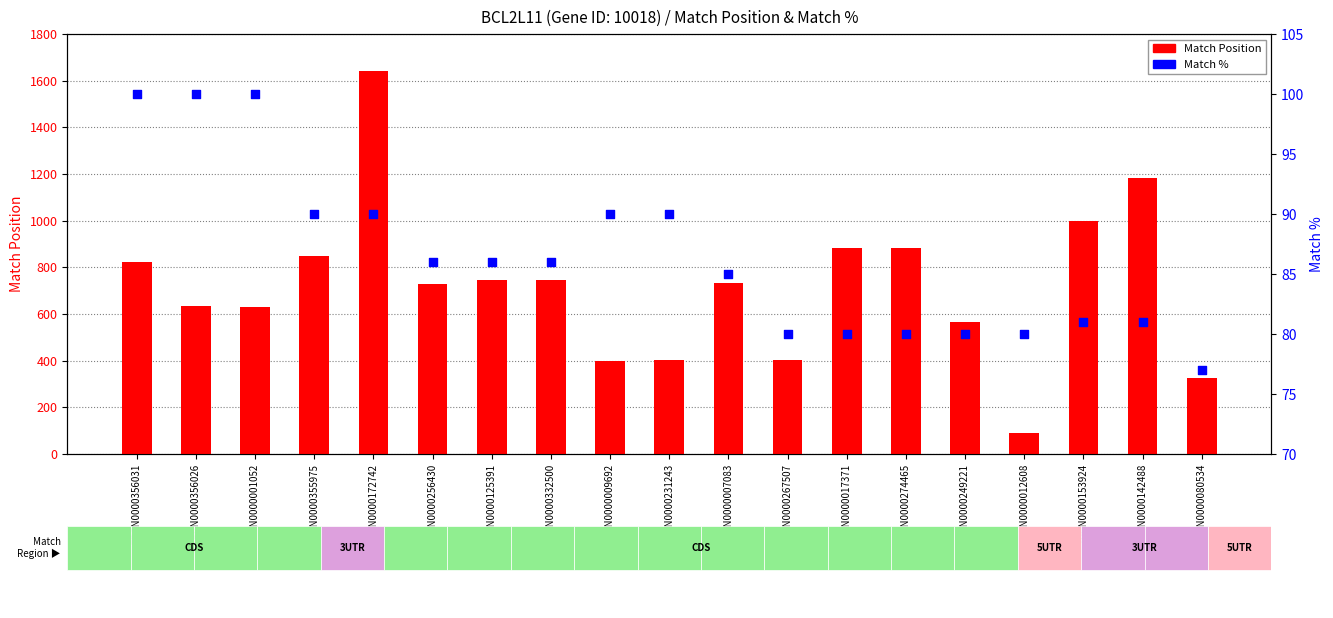

Which series reaches the maximum Y coordinate?

Match Position